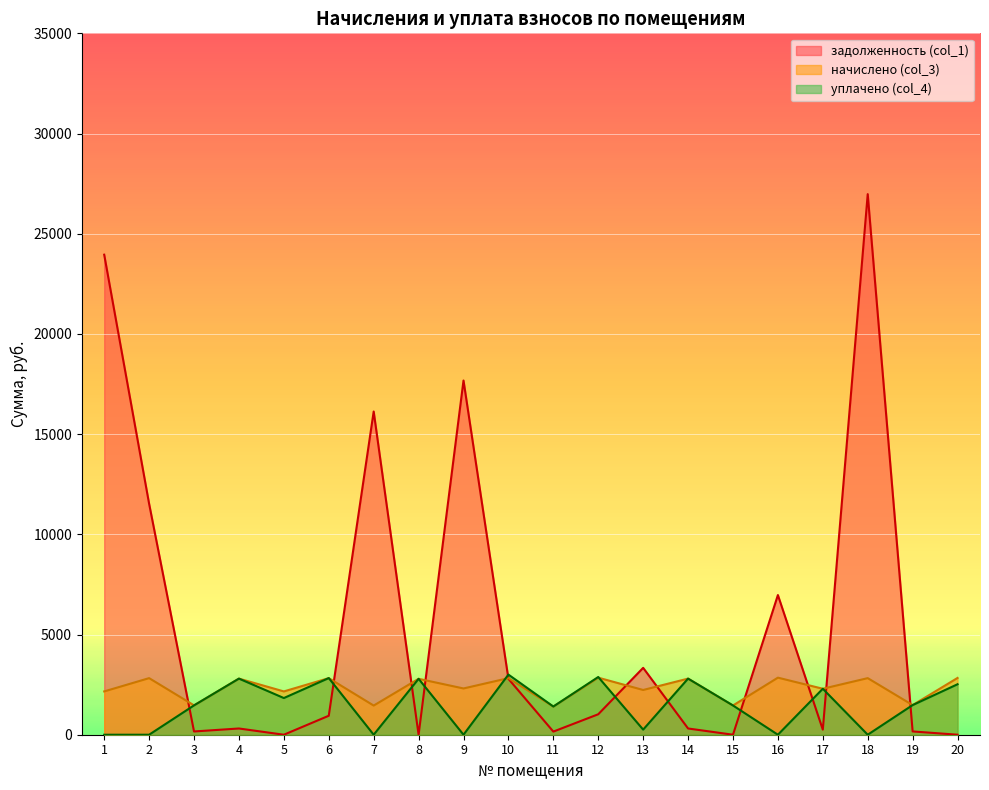

At which label is уплачено (col_4) closest to 1500?

19